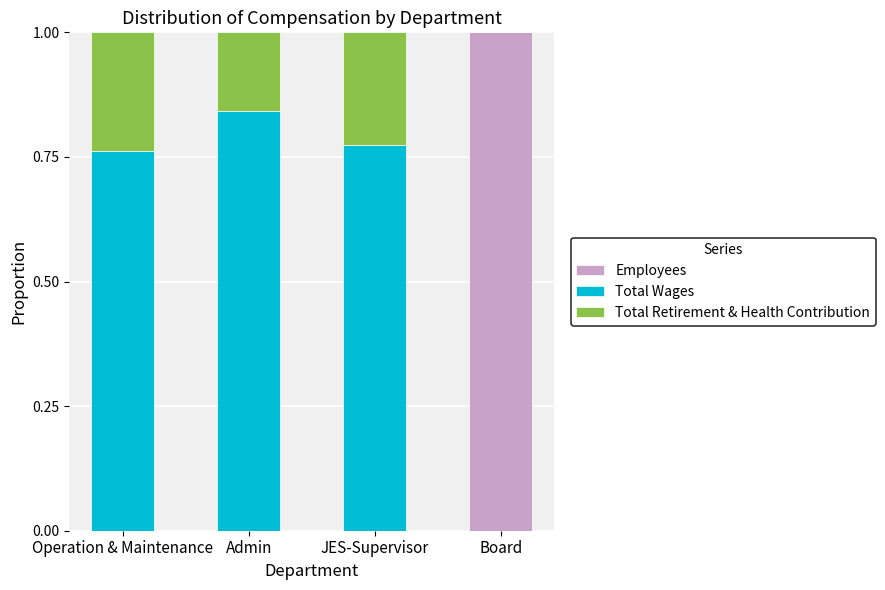

Is it true that Employees equals 1.4 at Board?

False